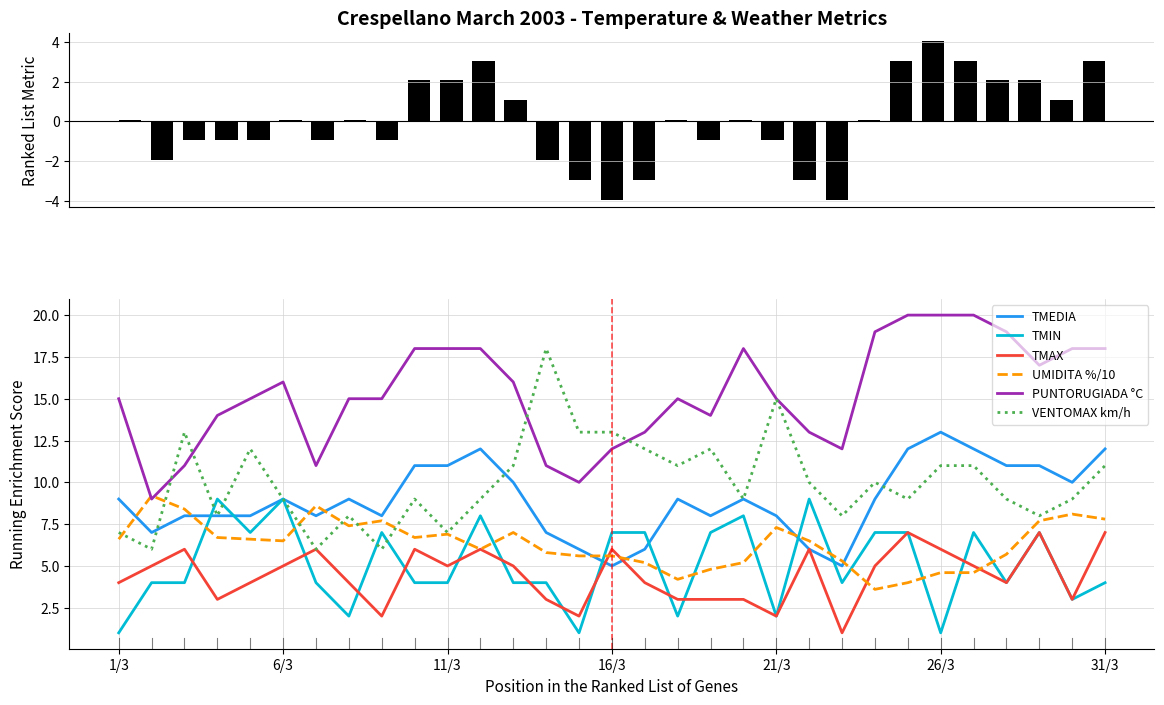

What is the total value across all series at 11/3?

51.9